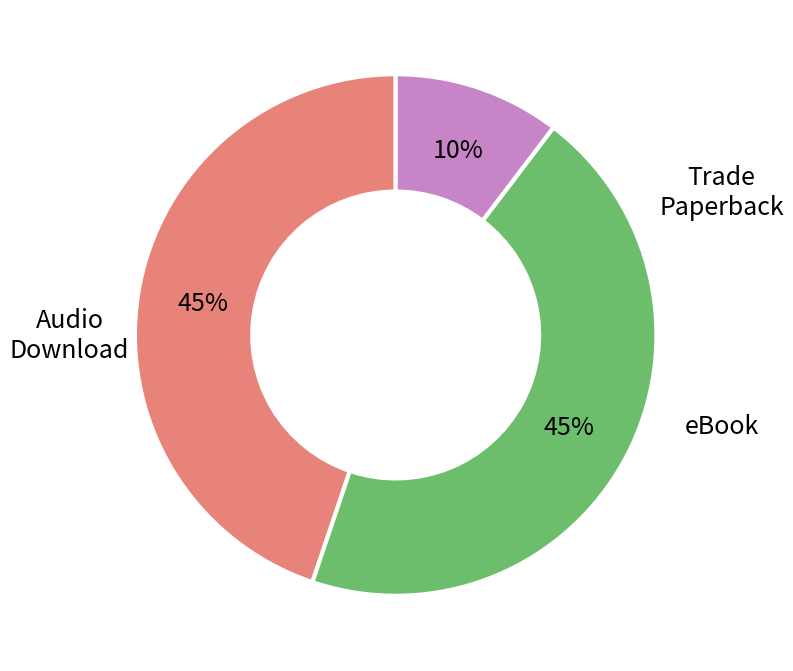

To the nearest percent, what is the average slice percentage?

33%